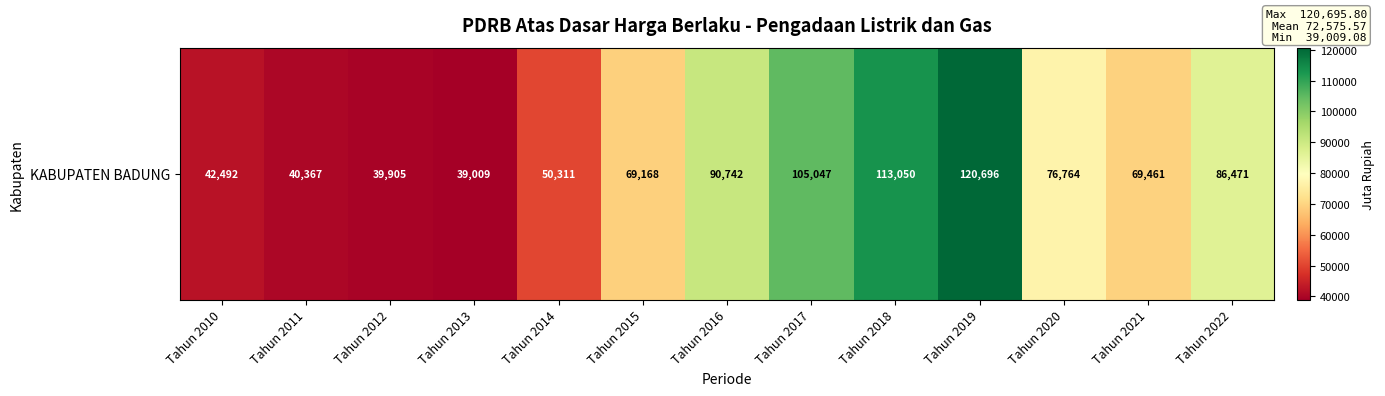

List the labels in order of value, smallest first.

Tahun 2013, Tahun 2012, Tahun 2011, Tahun 2010, Tahun 2014, Tahun 2015, Tahun 2021, Tahun 2020, Tahun 2022, Tahun 2016, Tahun 2017, Tahun 2018, Tahun 2019